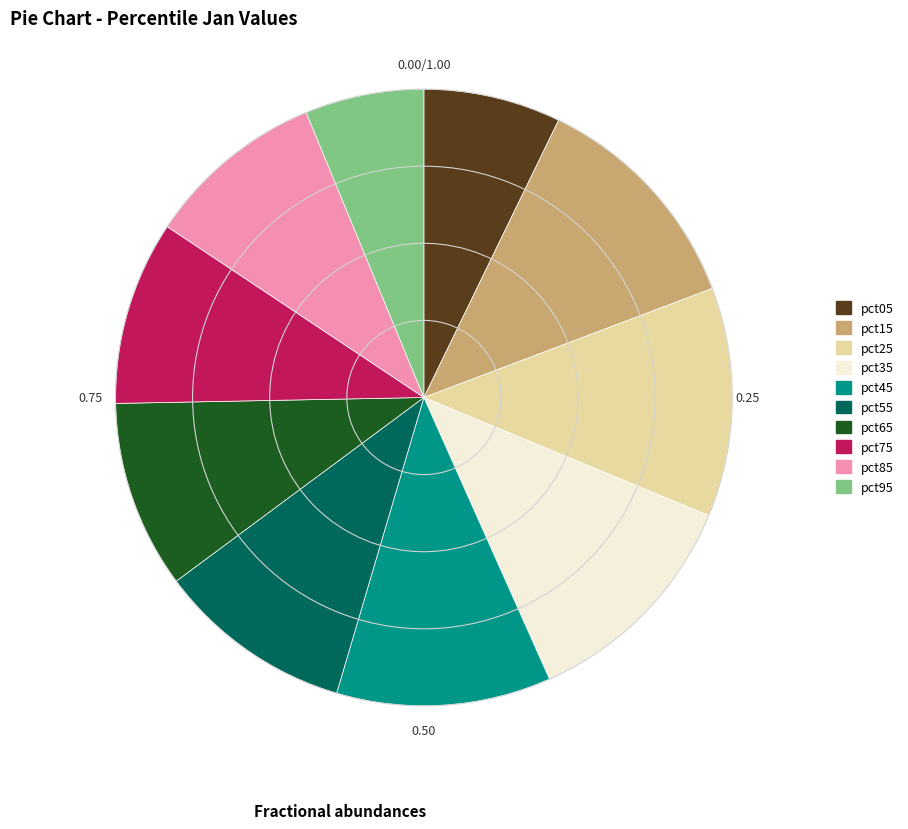

Is the sum of pct35 and pct05 greater than half?

No